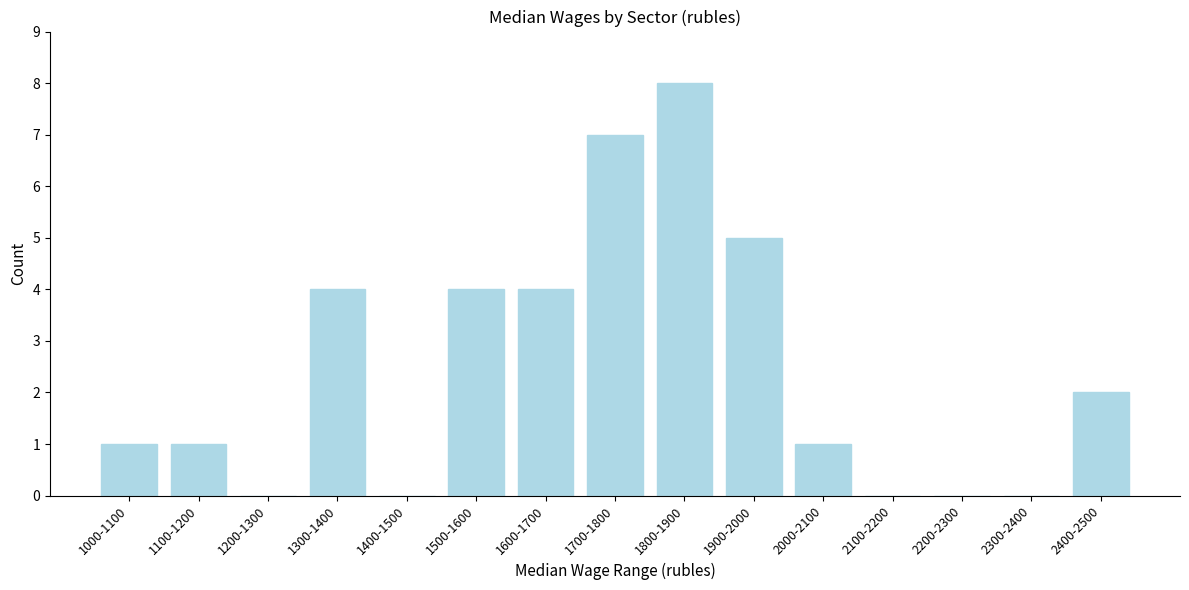

Reading right to left, extract all data points from this chart.

2400-2500=2	2300-2400=0	2200-2300=0	2100-2200=0	2000-2100=1	1900-2000=5	1800-1900=8	1700-1800=7	1600-1700=4	1500-1600=4	1400-1500=0	1300-1400=4	1200-1300=0	1100-1200=1	1000-1100=1